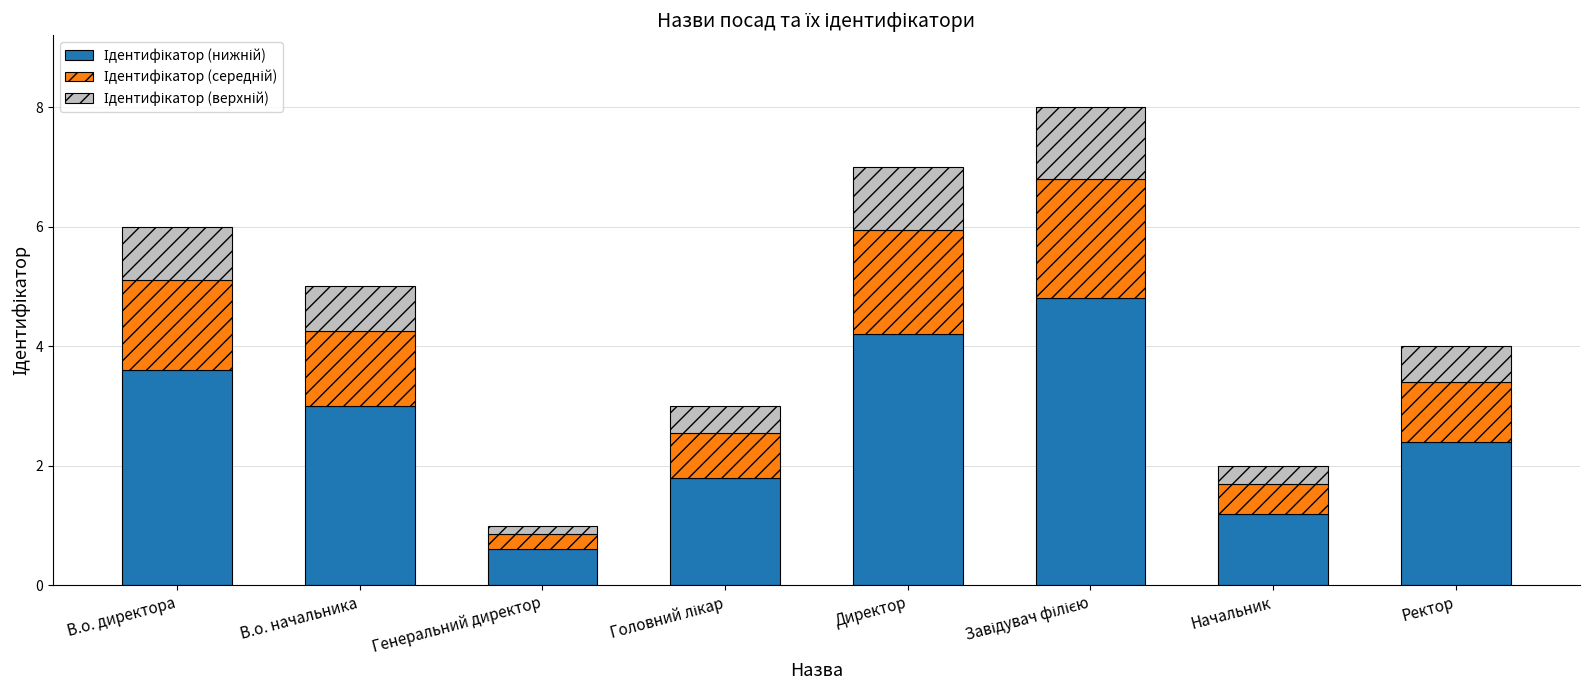

What is the sum of the Ідентифікатор (верхній) values at В.о. начальника and Генеральний директор?

0.9